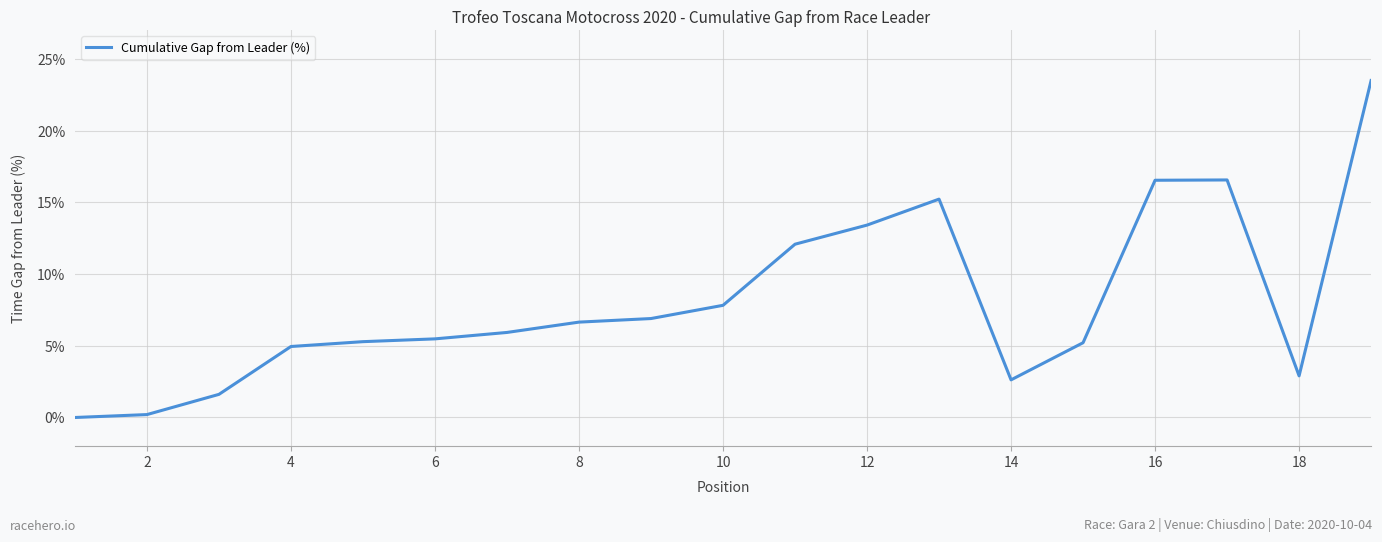

What is the difference between the maximum and minimum values?

23.5